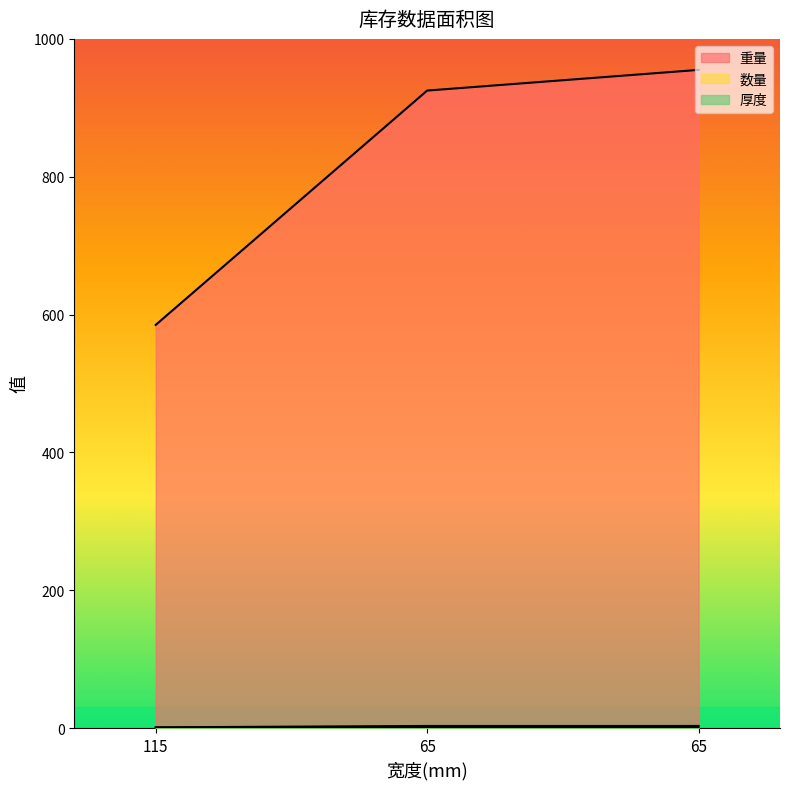

What is the average value of the 重量 series?

821.7